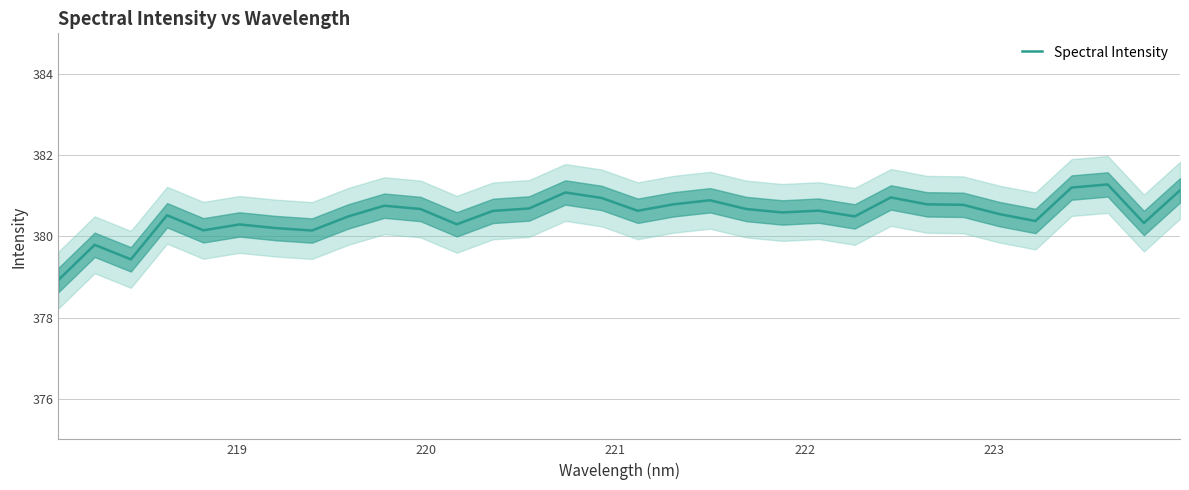

True or false: the data has more than 2 interior local peaks.

True